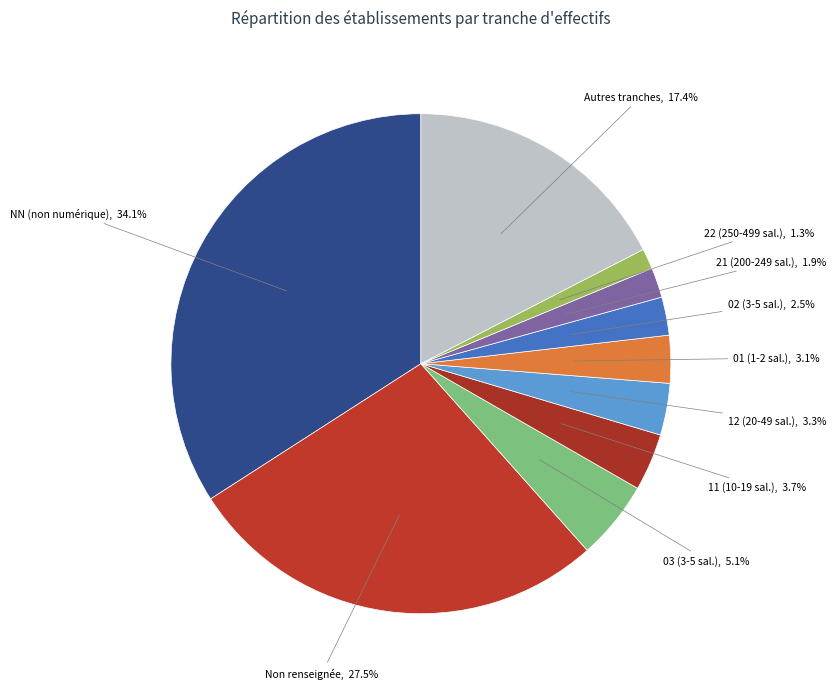

Which slice is the largest?

NN